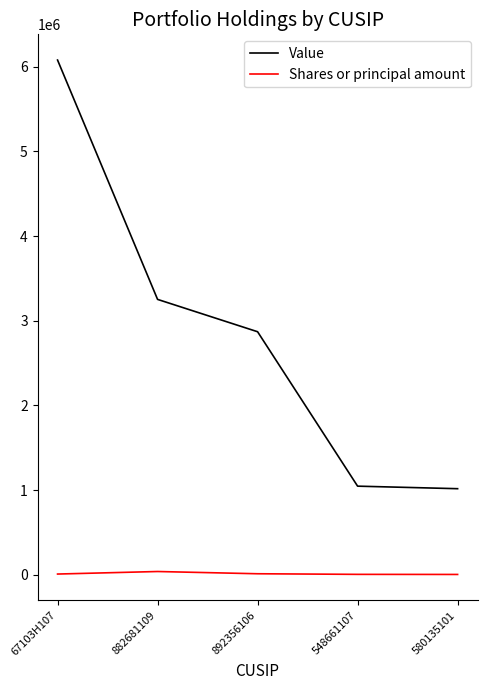

Rank the series by their average value, from highest to lowest.

Value, Shares or principal amount